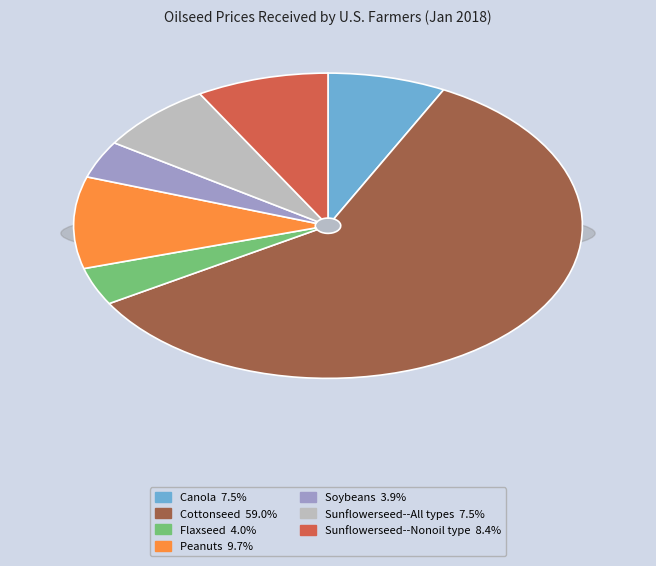

Rank the categories by value from highest to lowest.

Cottonseed, Peanuts, Sunflowerseed--Nonoil type, Canola, Sunflowerseed--All types, Flaxseed, Soybeans